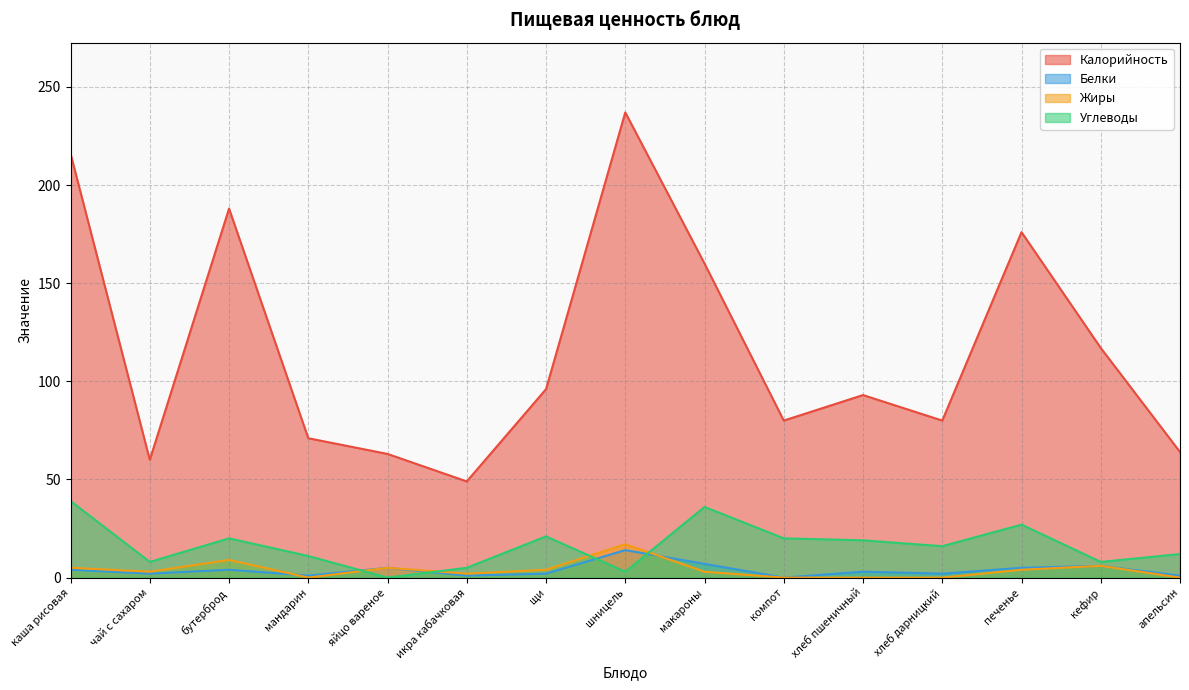

What is the label of the 2nd point from the left?

чай с сахаром